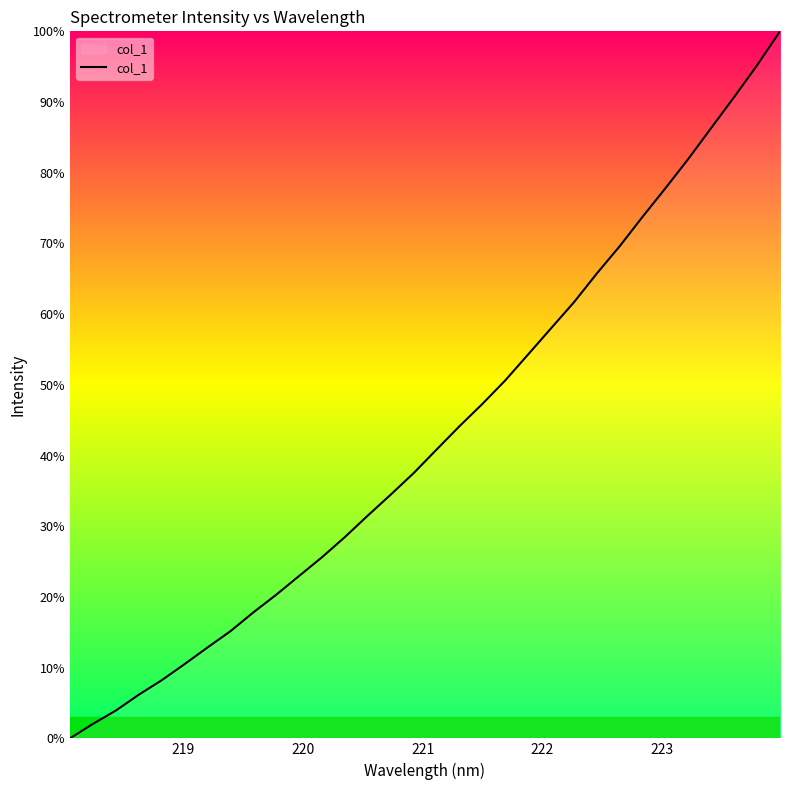

How many values exceed 40?

16